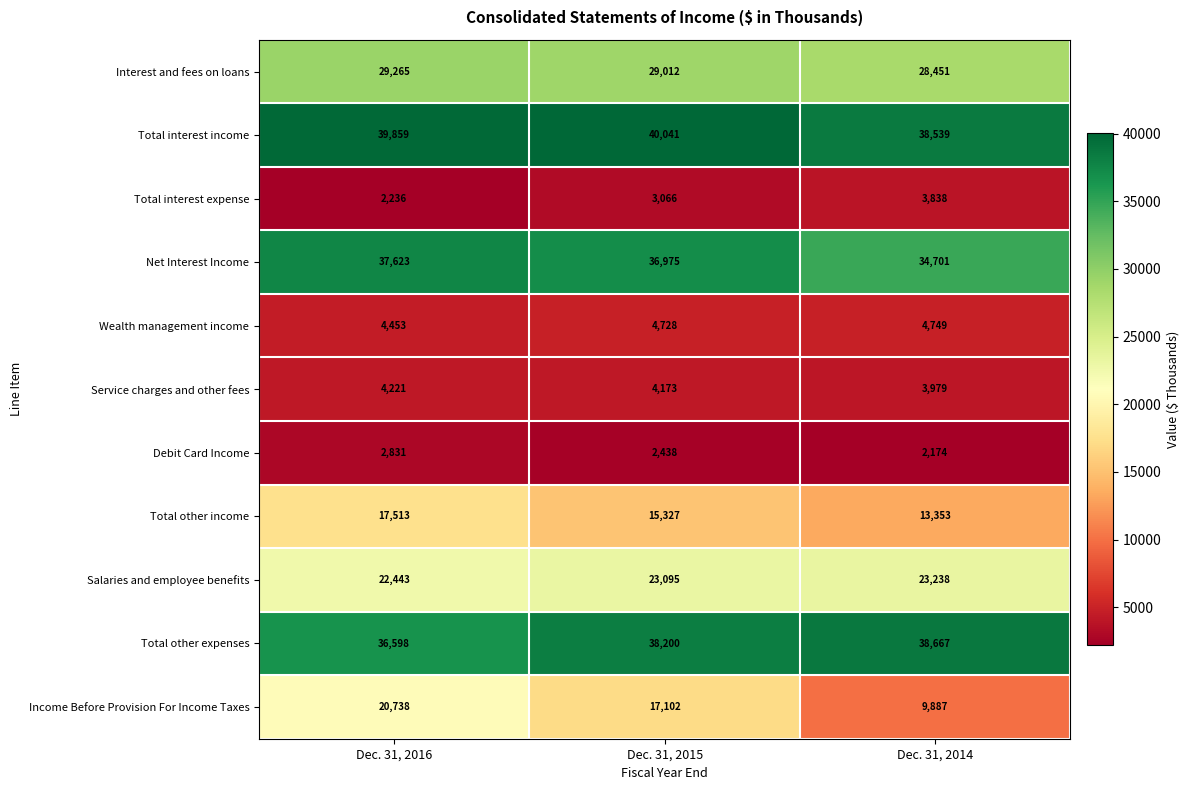

At which category does the chart reach its minimum across all series?

Dec. 31, 2014